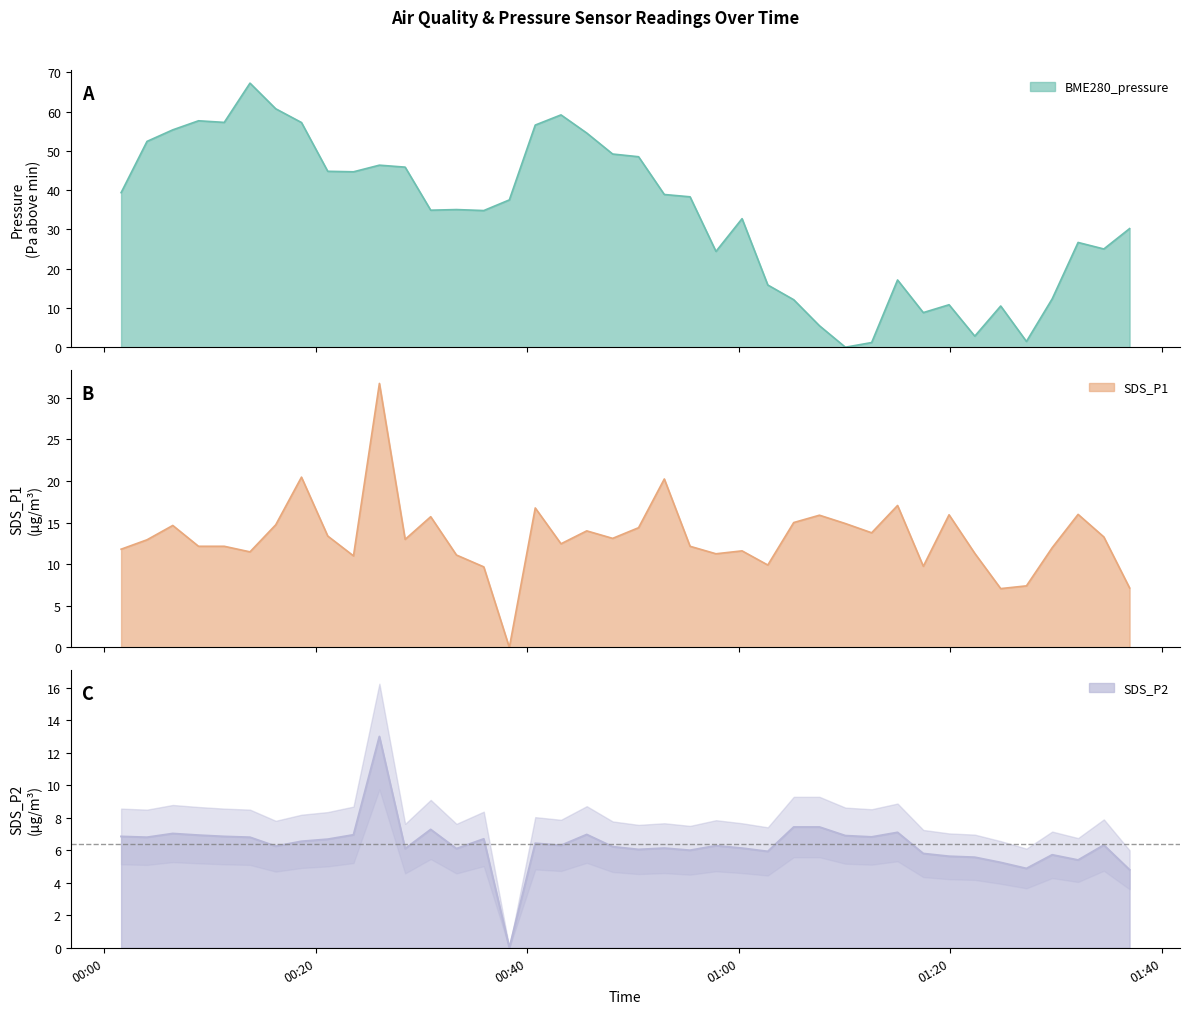

What is the sum of the SDS_P1 values at 2023/10/22 00:33:19 and 2023/10/22 00:28:28?

24.1